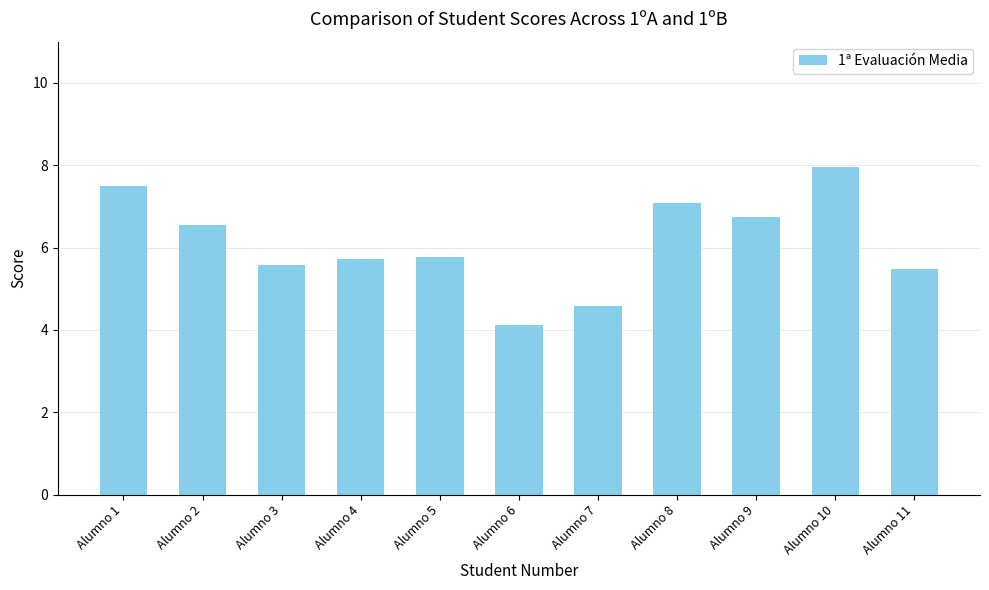

What is the greatest value displayed?

8.0